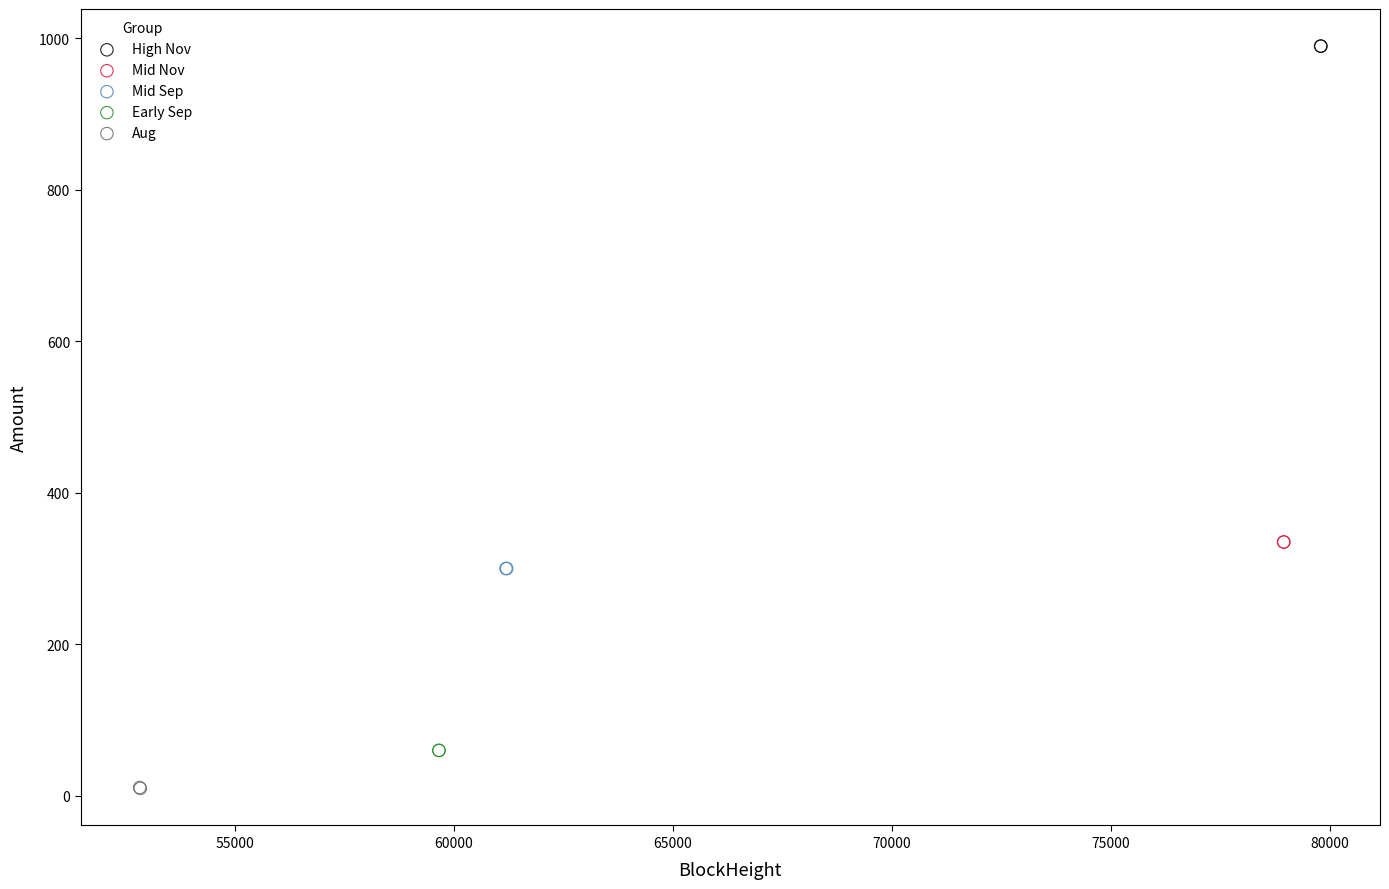

What are all the series names shown in the legend?

High Nov, Mid Nov, Mid Sep, Early Sep, Aug